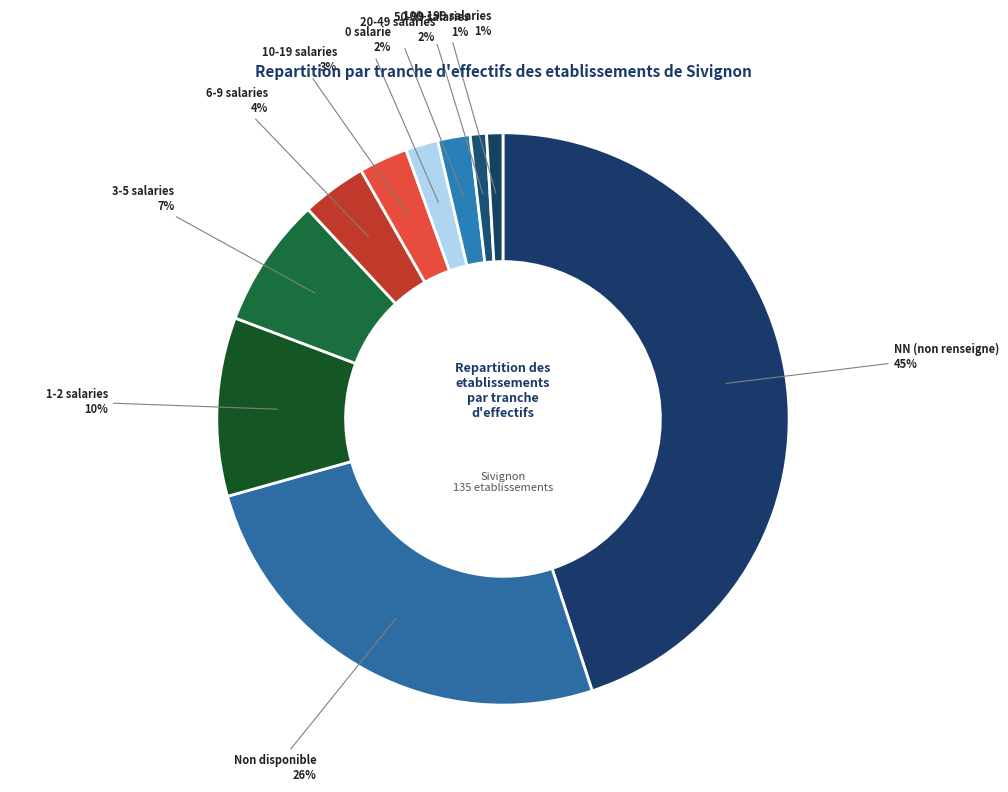

Which has a higher value, 1-2 salaries or 3-5 salaries?

1-2 salaries